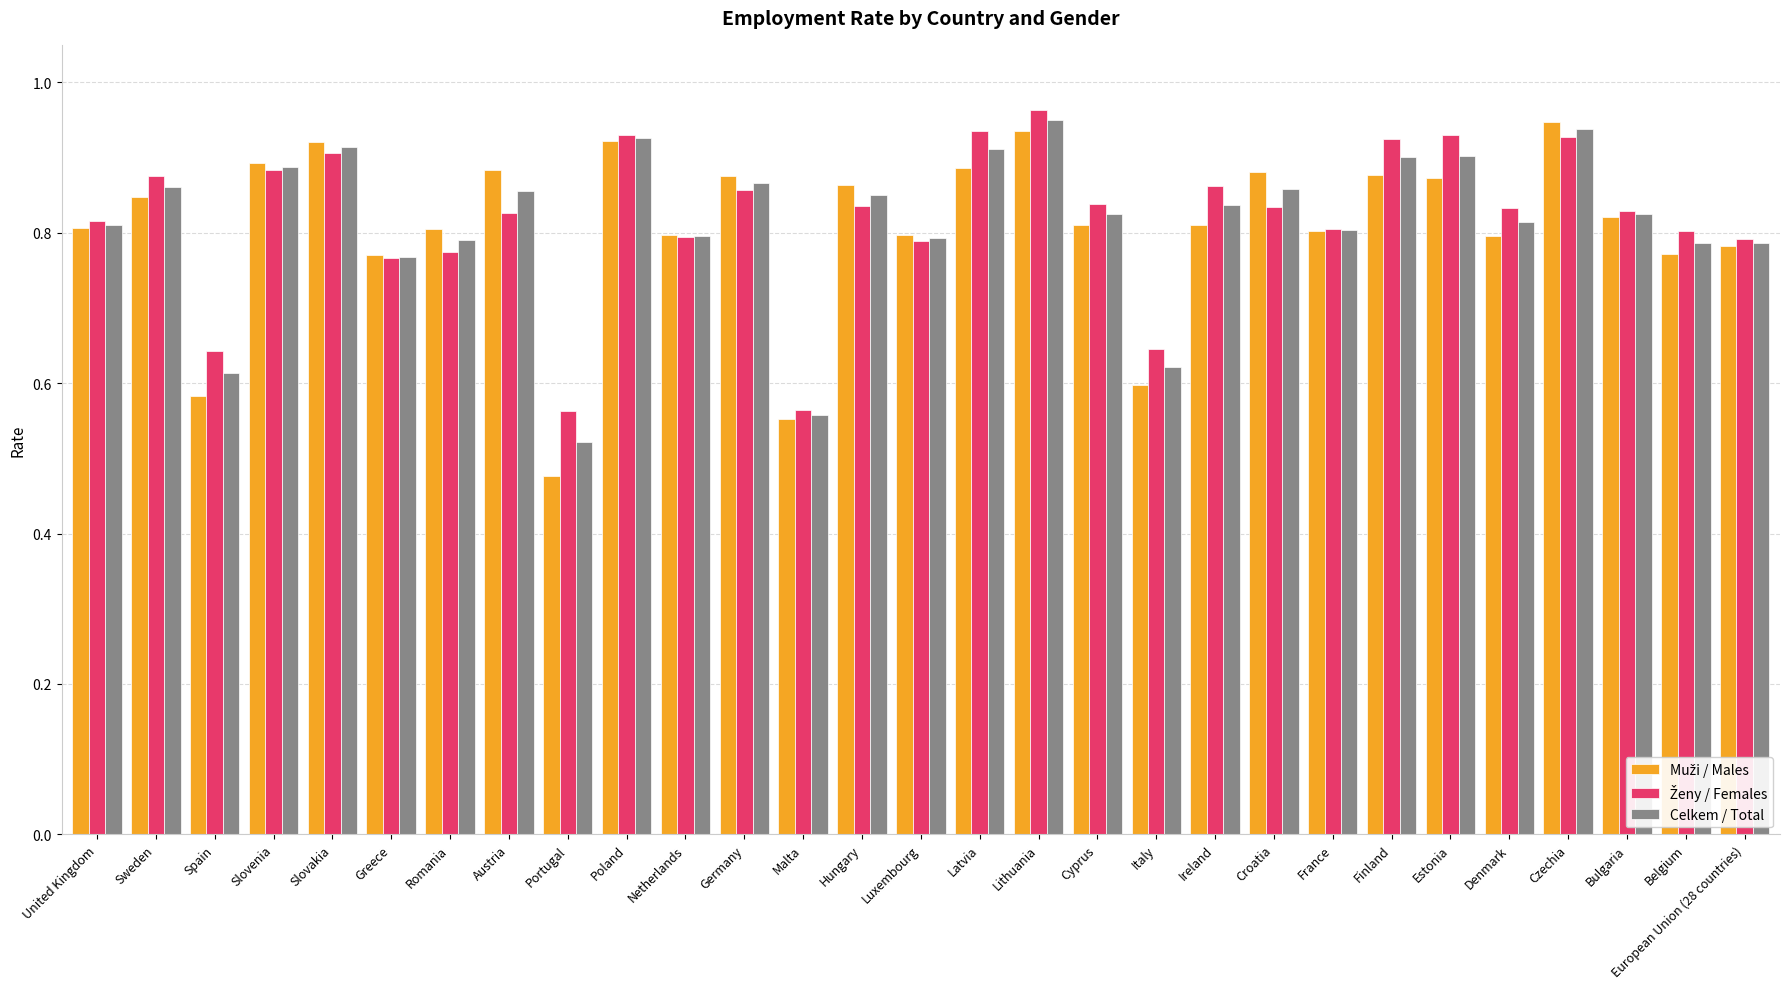

Which category has the lowest value across all series?

Portugal